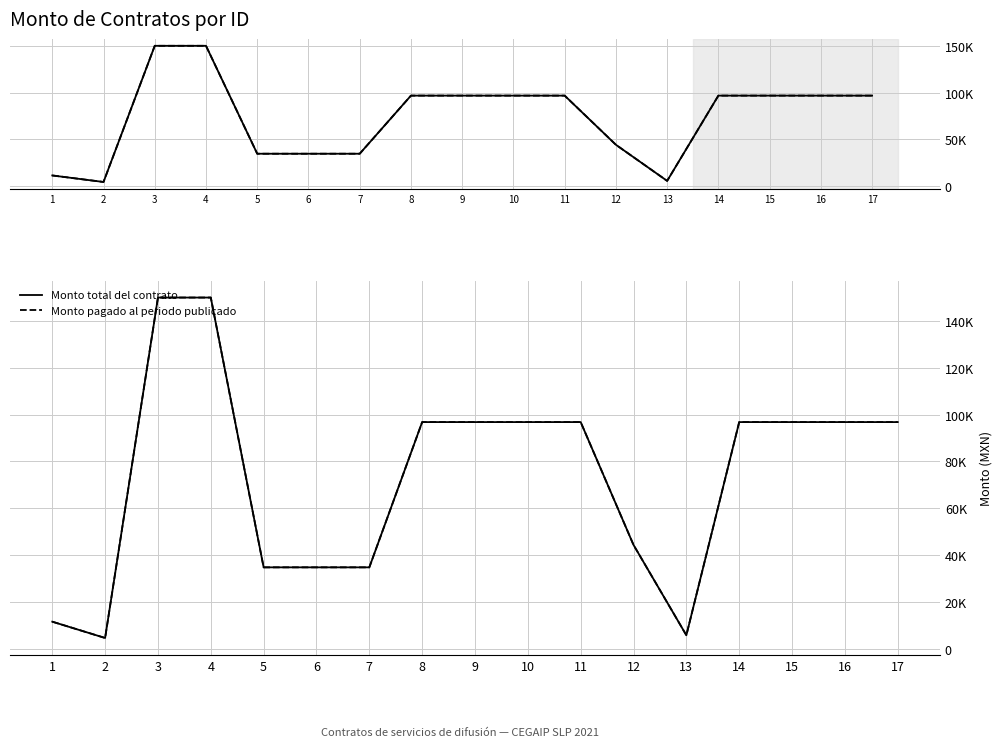

Is the value of Monto total del contrato at 12 greater than the value of Monto pagado al periodo publicado at 12?

No